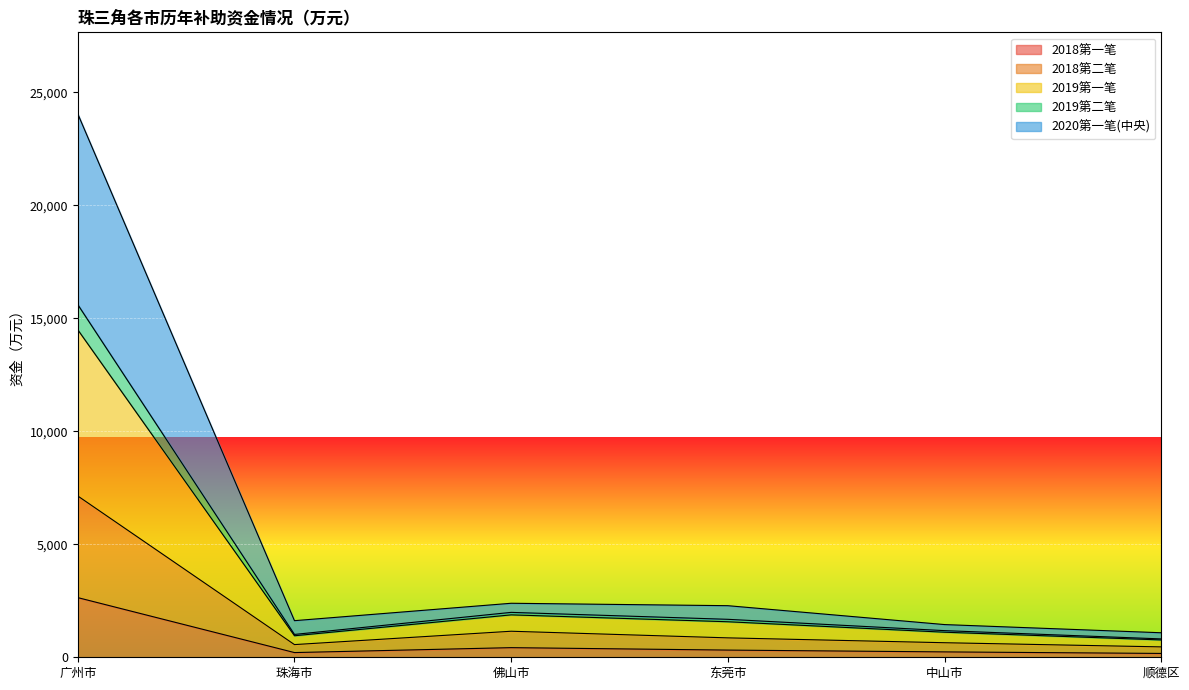

How many lines are shown in the chart?

5